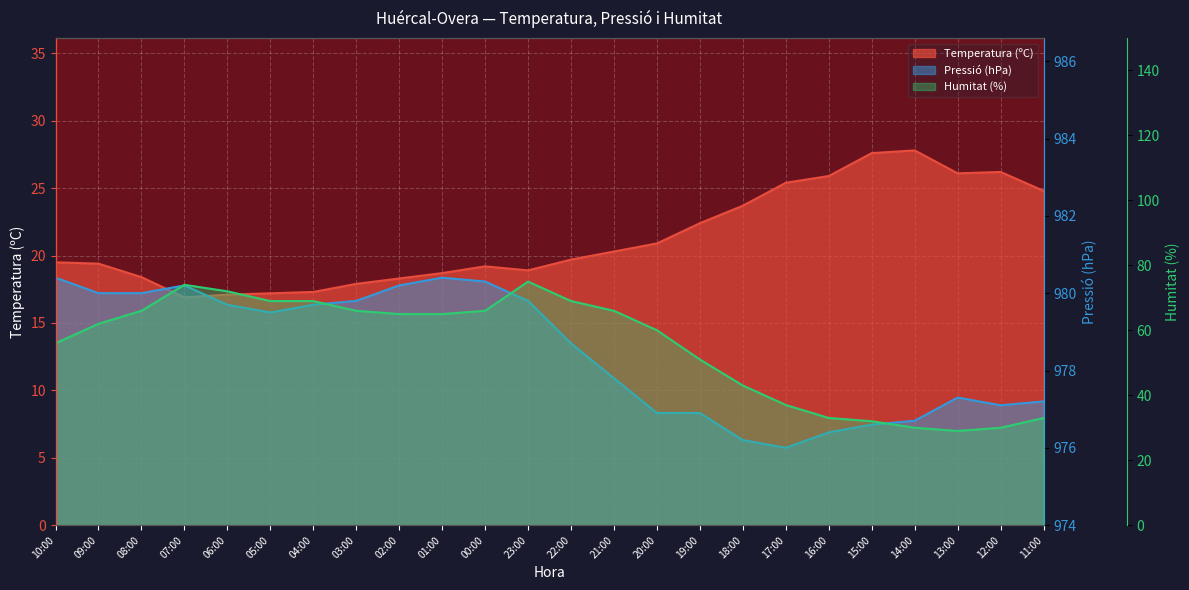

True or false: Humitat (%) has a value of 60.0 at 20:00.

True